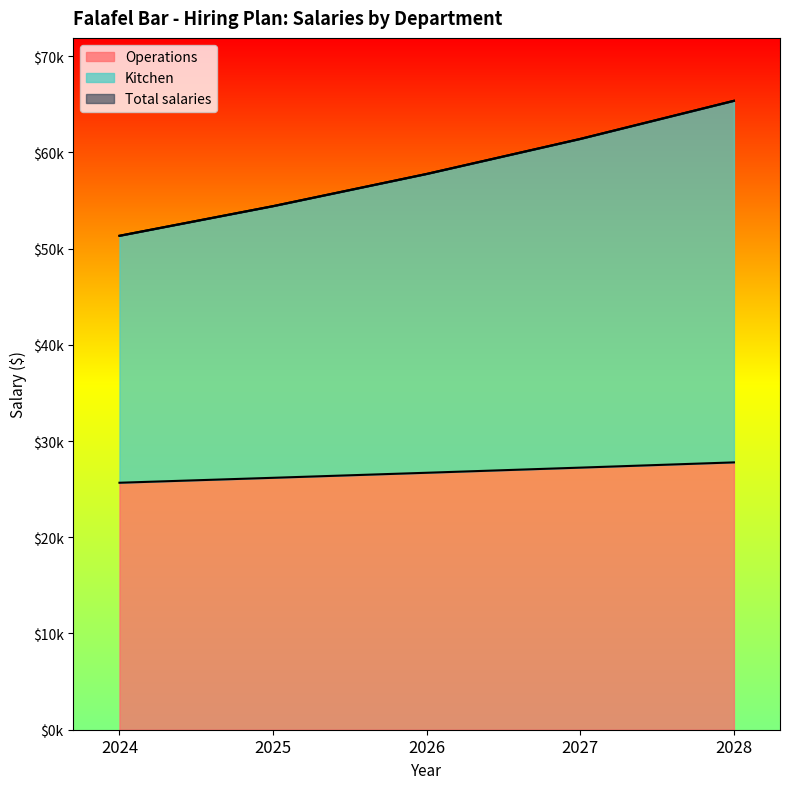

How many series are shown in this chart?

3